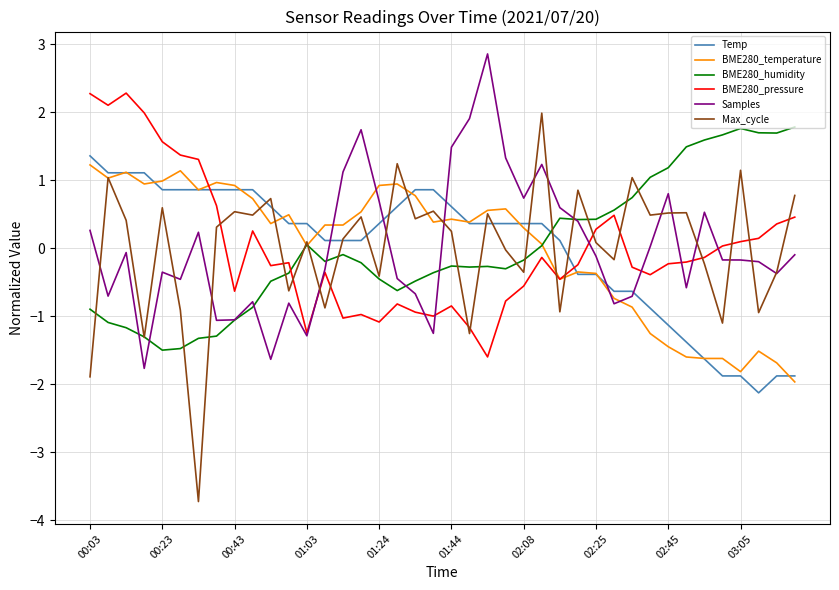

What is the difference between the second highest and second lowest values in the Max_cycle series?

3.1